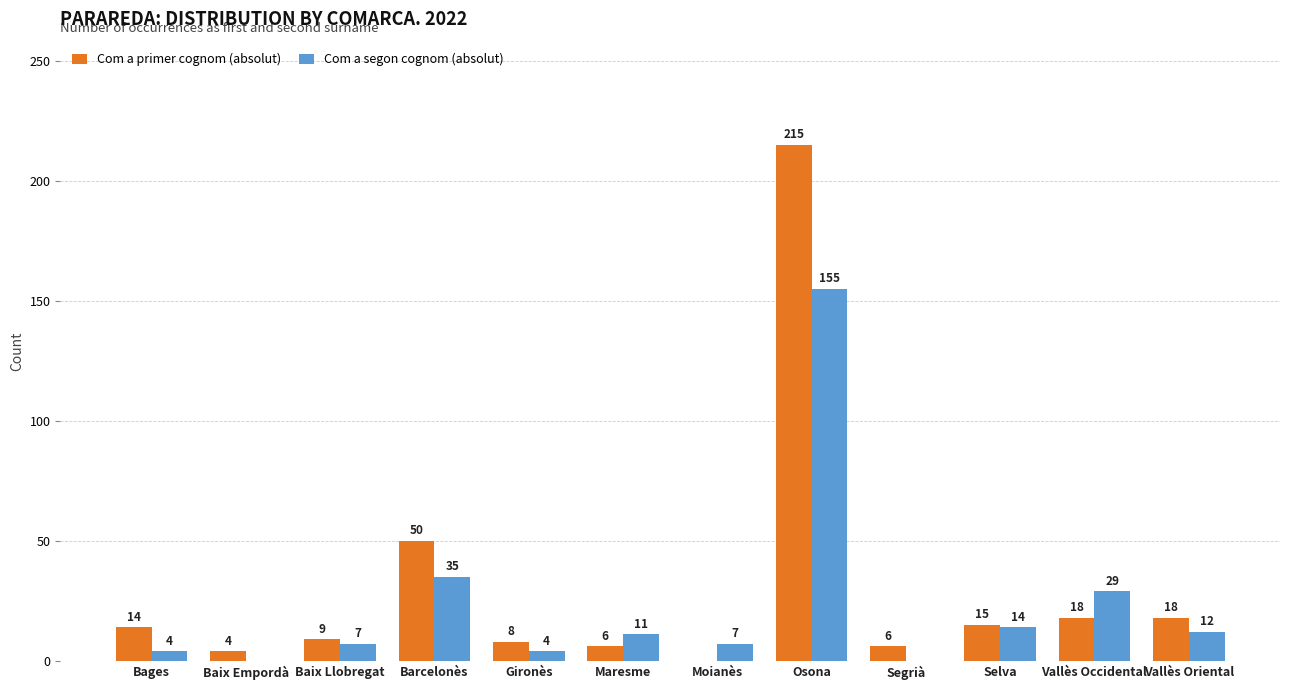

What is the average value of the Com a segon cognom (absolut) series?

23